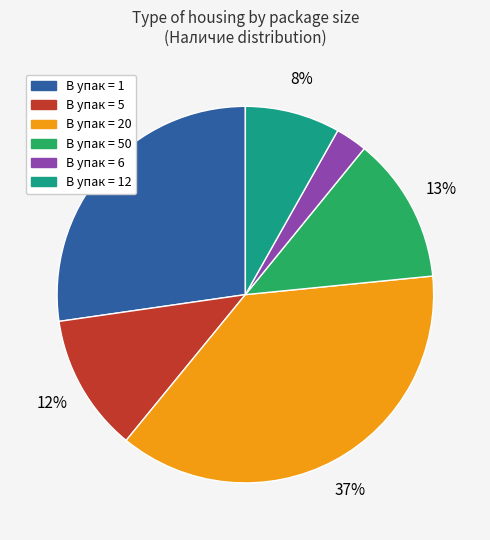

Does any single category account for the majority?

No